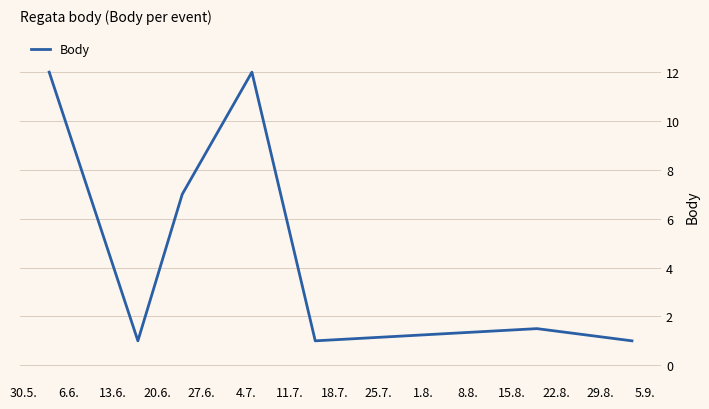

What is the minimum value shown in the chart?

1.0